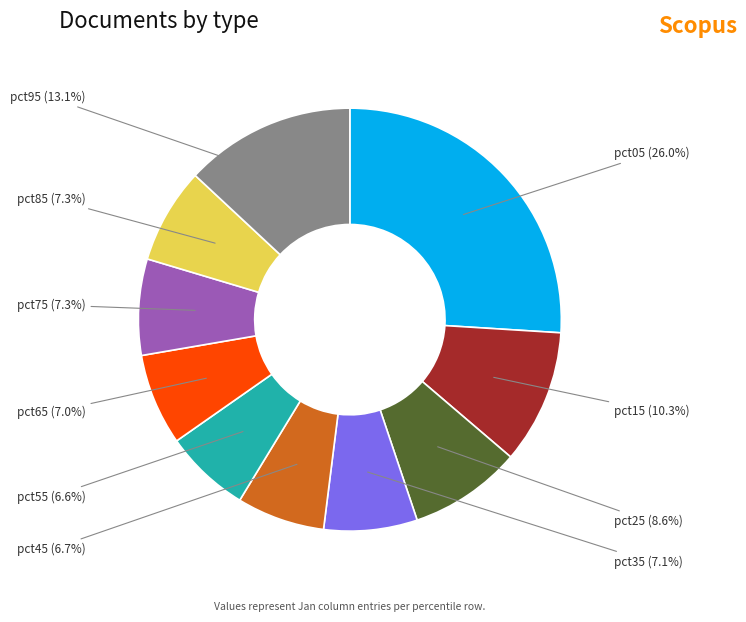

Does any single category account for the majority?

No